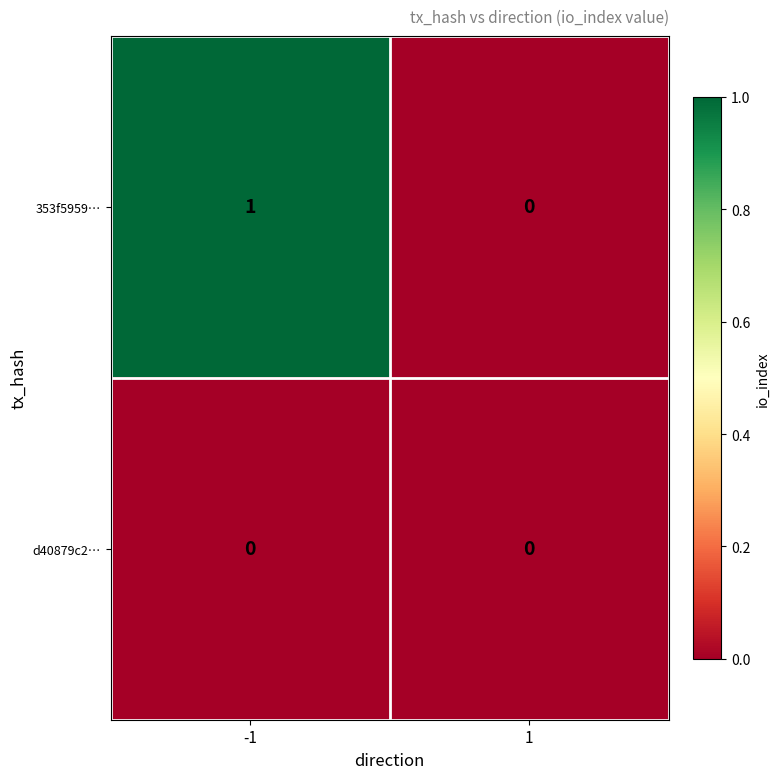

Reading right to left, transcribe all the data shown in this chart.

353f5959…: 1=0	-1=1
d40879c2…: 1=0	-1=0